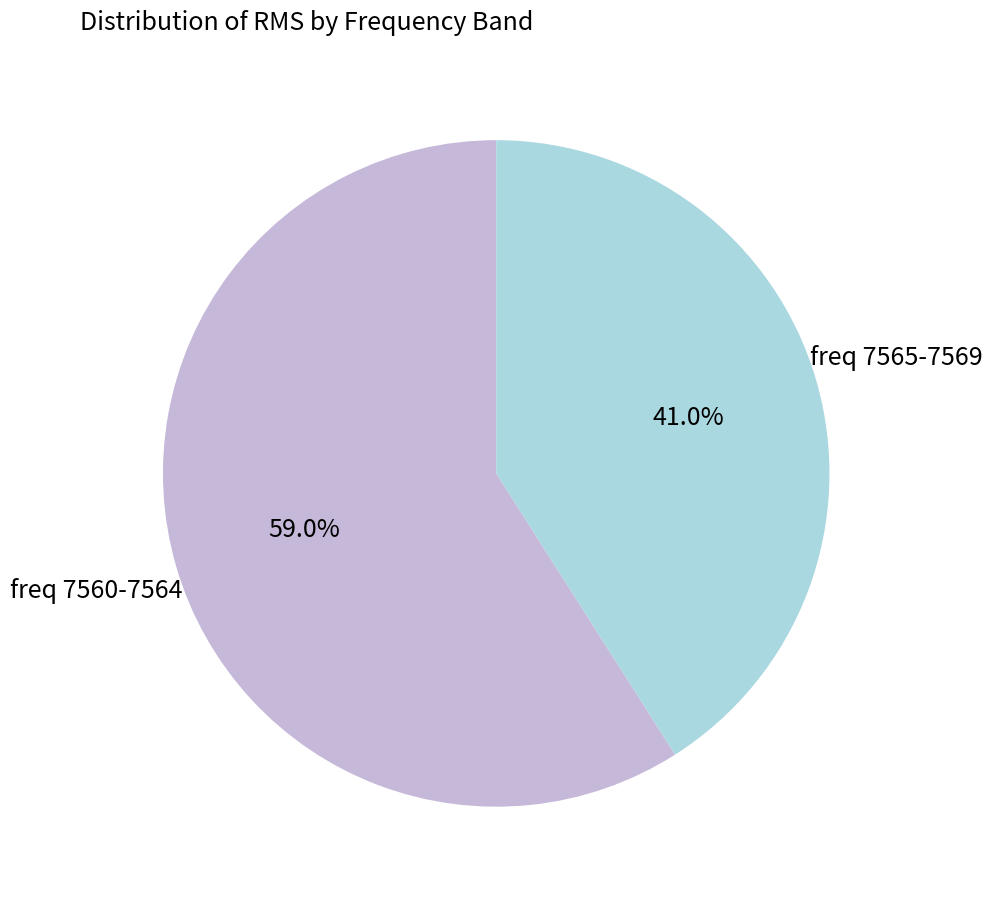

Is there any slice that represents more than half of the pie?

Yes